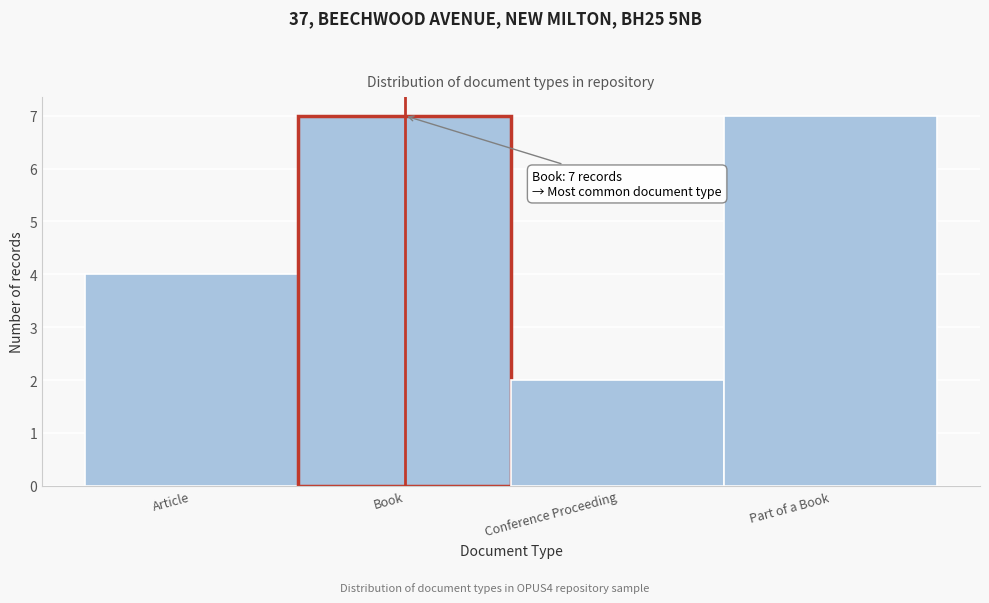

Reading left to right, what are all the values shown in this chart?

4	7	2	7